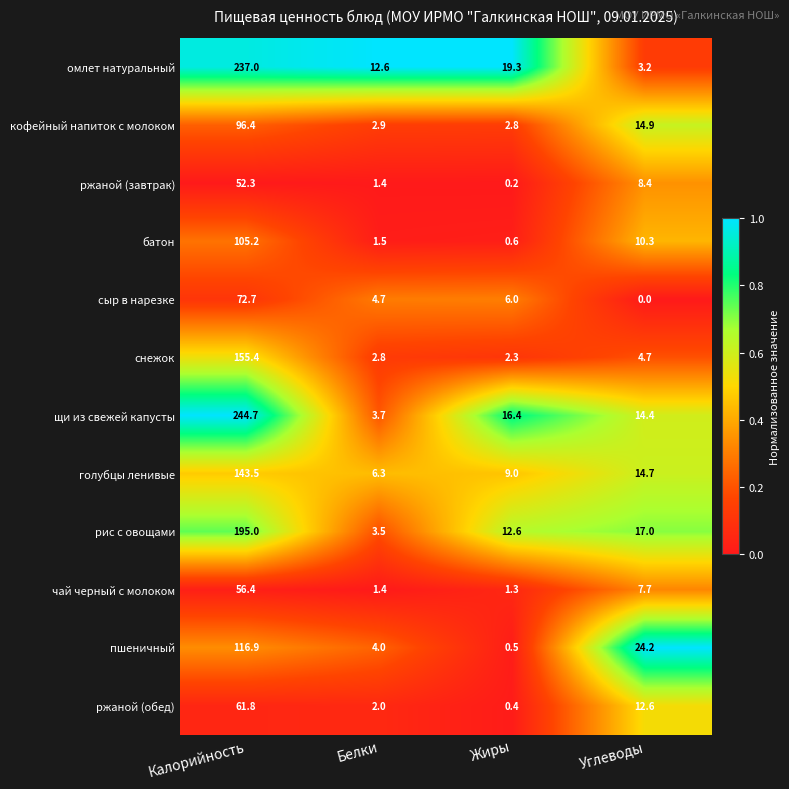

Is it true that щи из свежей капусты equals 14.4 at Углеводы?

True